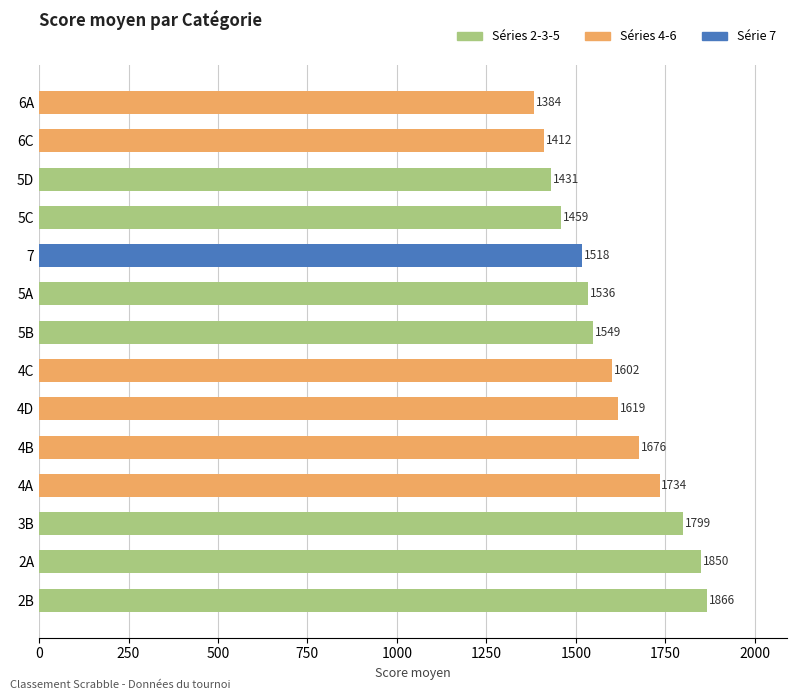

What is the difference between the second highest and second lowest values?

438.0